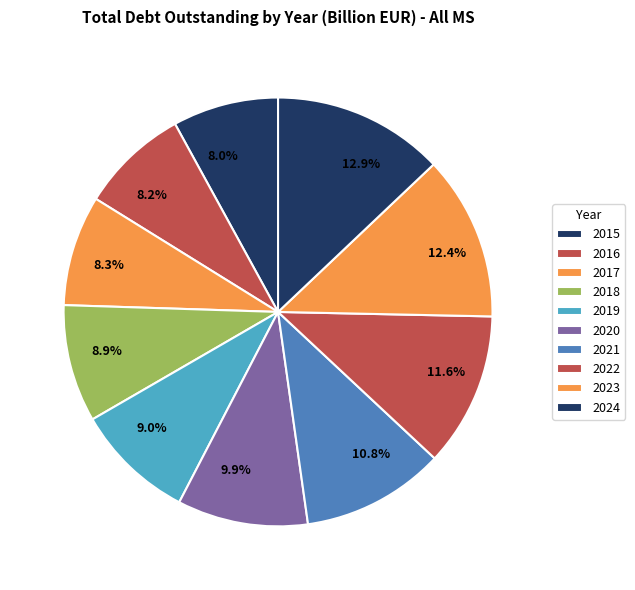

Count the number of slices in the pie.

10